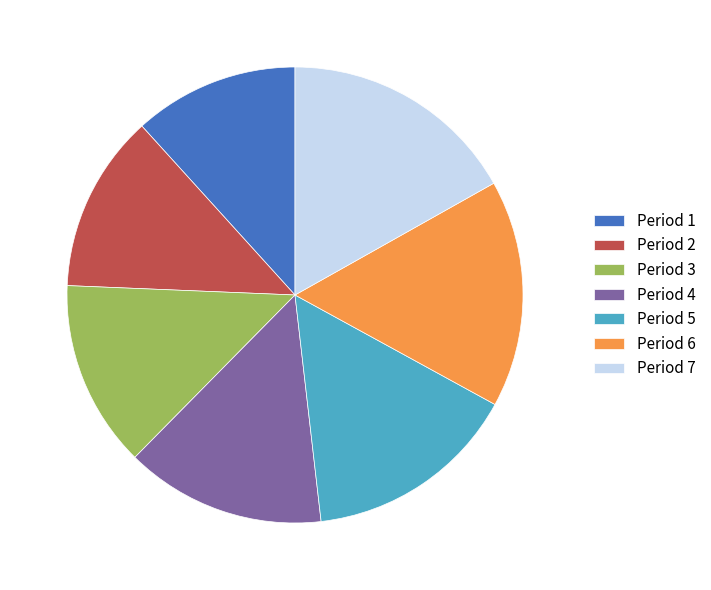

Is there any slice that represents more than half of the pie?

No